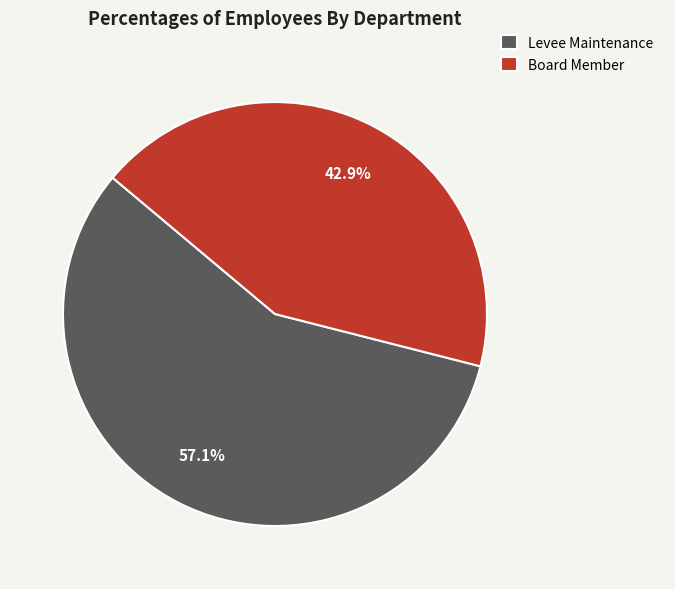

Rank the categories by value from highest to lowest.

Levee Maintenance, Board Member